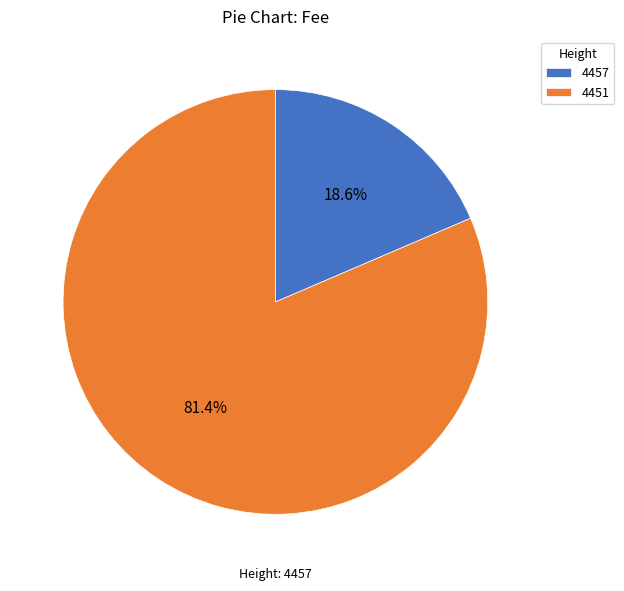

How many slices are in this pie chart?

2